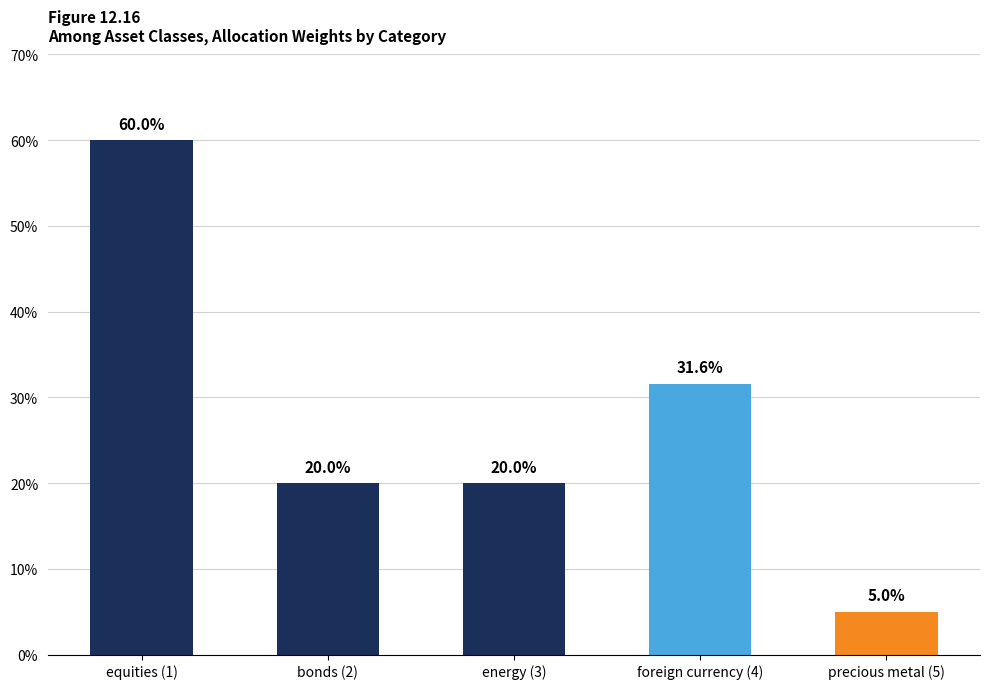

Is it true that the value at foreign currency (4) is 0.5?

False